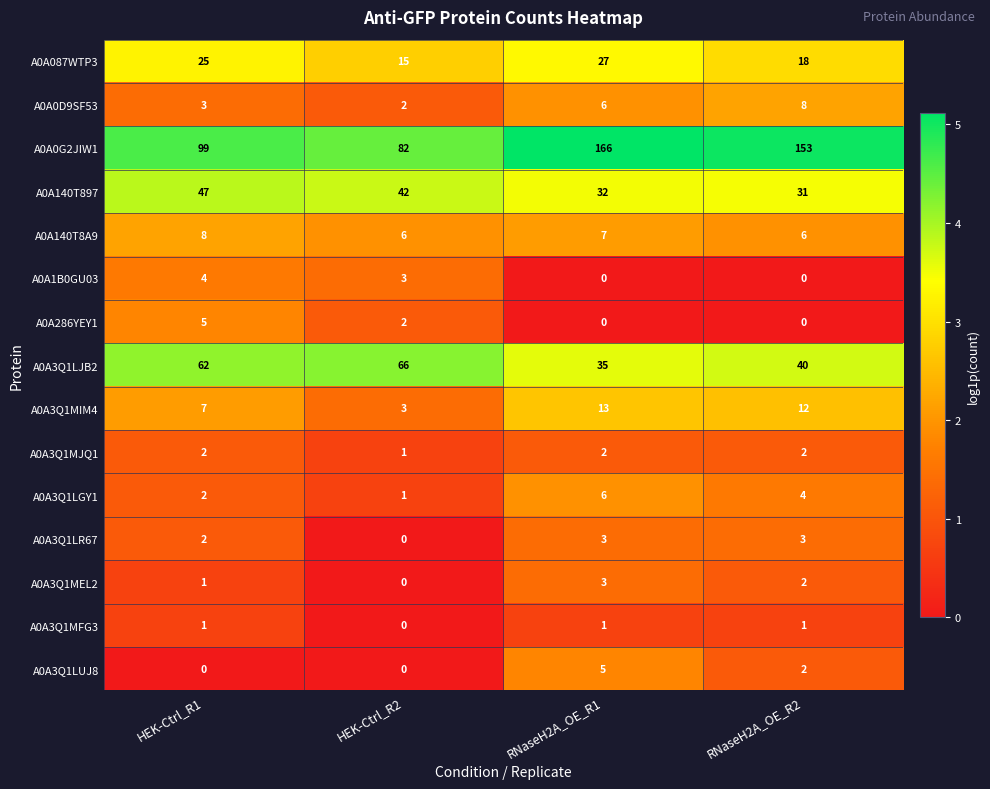

Rank the categories by A0A3Q1MIM4 value from highest to lowest.

RNaseH2A_OE_R1, RNaseH2A_OE_R2, HEK-Ctrl_R1, HEK-Ctrl_R2